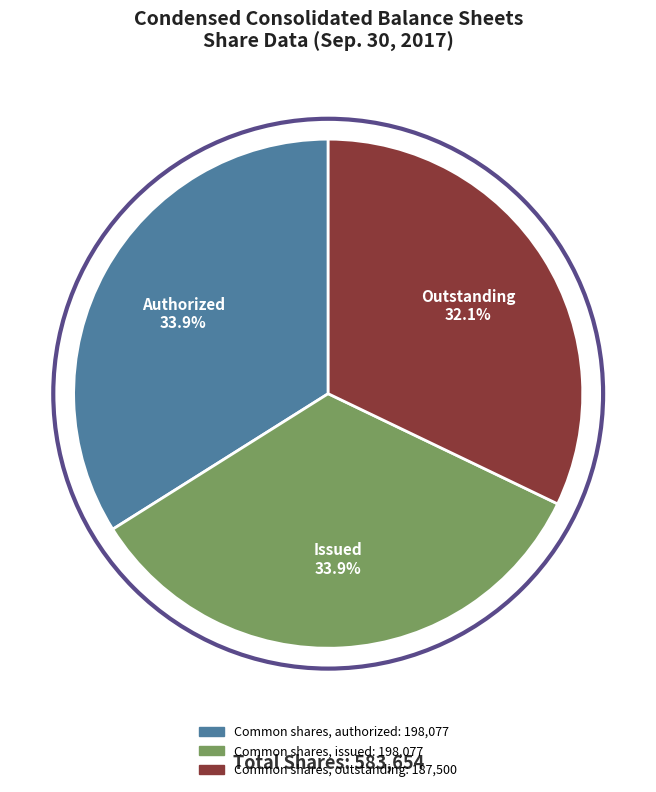

What percentage is NOT represented by Common shares, authorized?

66.1%